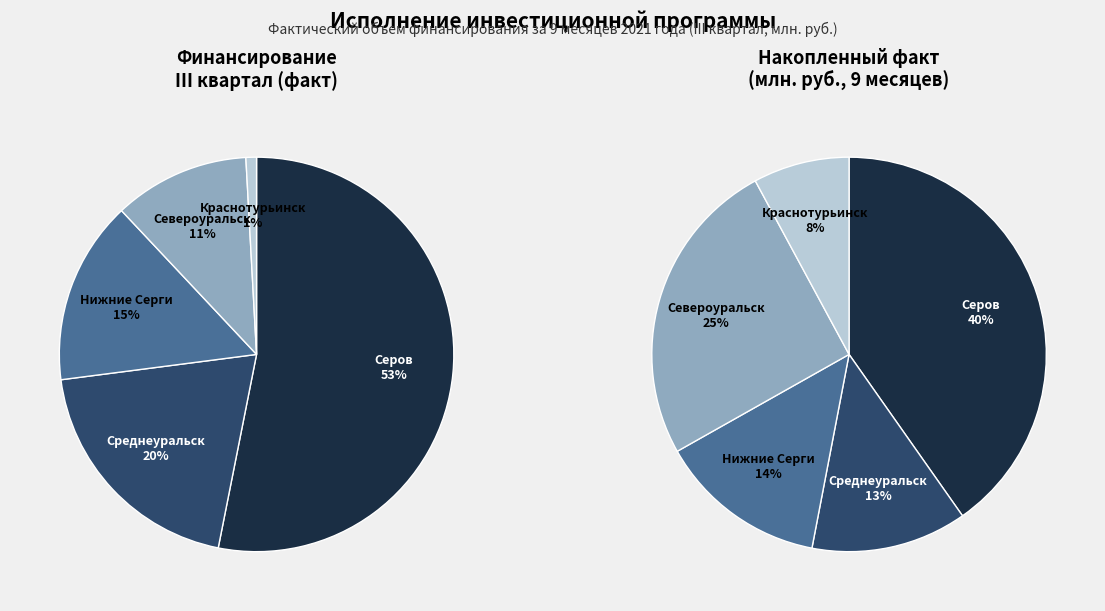

True or false: Модернизация ИИК г. Североуральск accounts for 11% of the total.

True